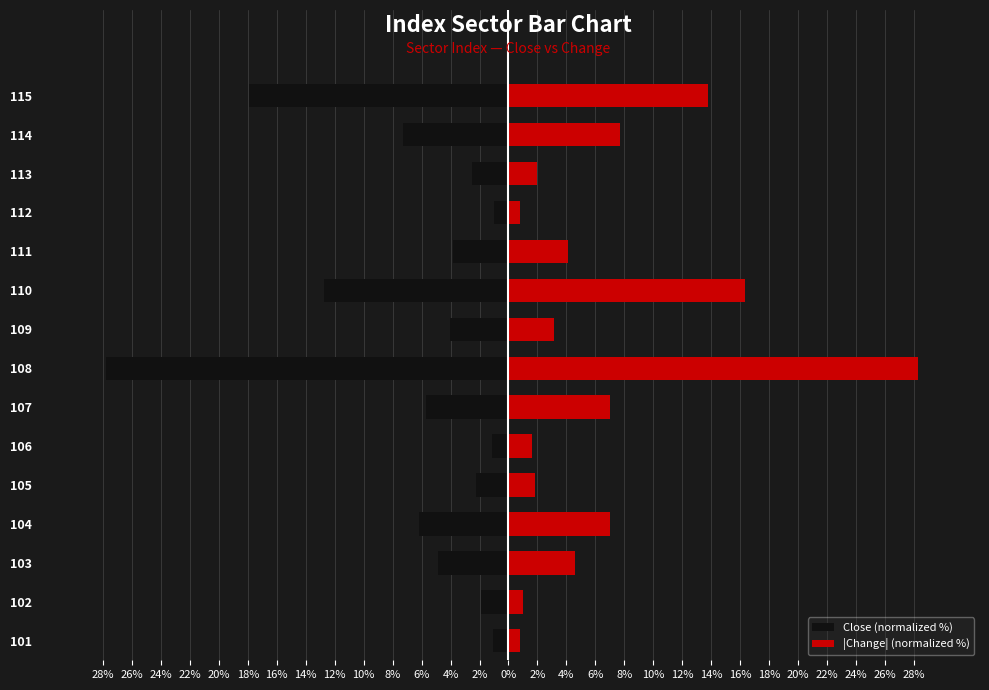

What are all the series names shown in the legend?

Close (normalized %), |Change| (normalized %)